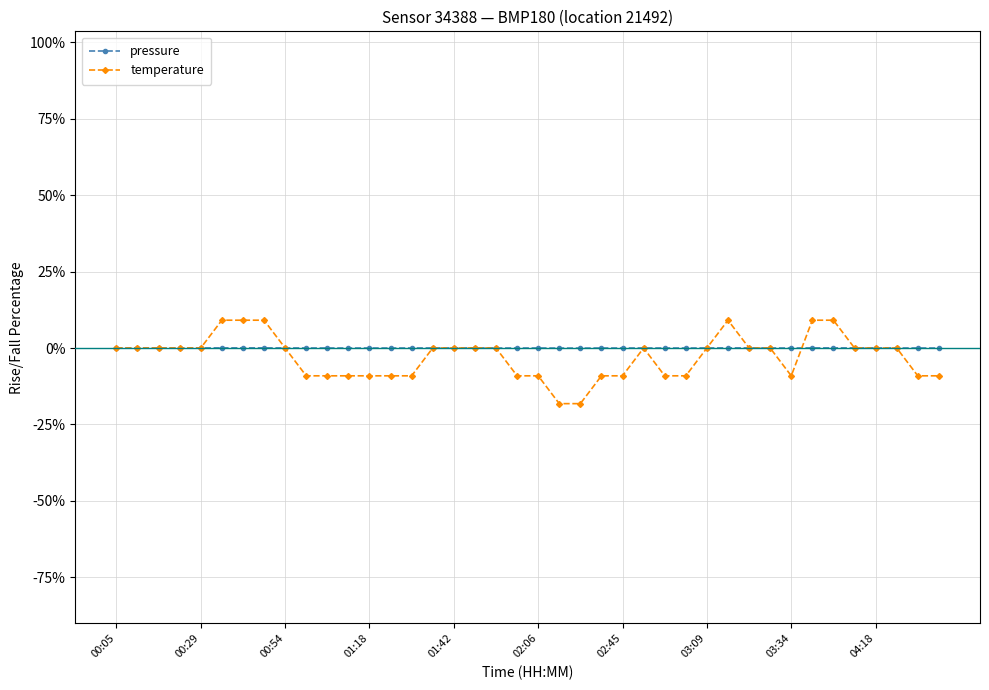

Which series ends up on top after the final intersection of pressure and temperature?

pressure